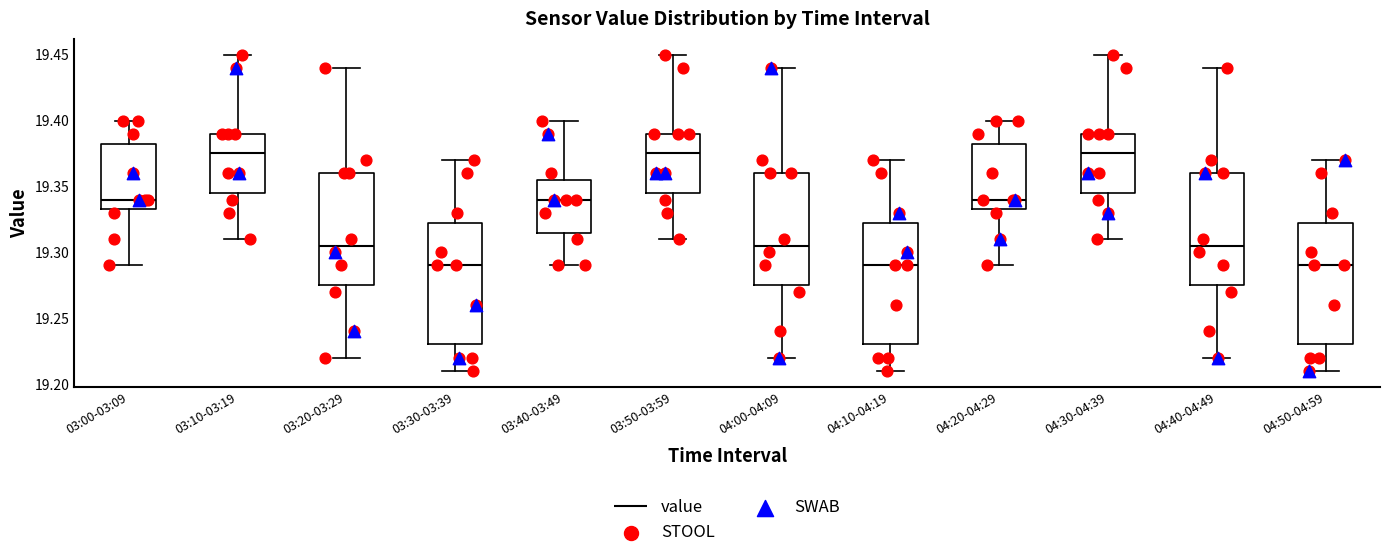

Reading left to right, read every box against the y-axis: the position of its median line, the range the box covers, and the ends of its whiskers. The values are not printed on the chart, so give them approximately, as read against the axis.

03:00-03:09: median 19.340, box 19.335 to 19.385, whiskers 19.290 to 19.400
03:10-03:19: median 19.375, box 19.345 to 19.390, whiskers 19.310 to 19.450
03:20-03:29: median 19.305, box 19.275 to 19.360, whiskers 19.220 to 19.440
03:30-03:39: median 19.290, box 19.230 to 19.325, whiskers 19.210 to 19.370
03:40-03:49: median 19.340, box 19.315 to 19.355, whiskers 19.290 to 19.400
03:50-03:59: median 19.375, box 19.345 to 19.390, whiskers 19.310 to 19.450
04:00-04:09: median 19.305, box 19.275 to 19.360, whiskers 19.220 to 19.440
04:10-04:19: median 19.290, box 19.230 to 19.325, whiskers 19.210 to 19.370
04:20-04:29: median 19.340, box 19.335 to 19.385, whiskers 19.290 to 19.400
04:30-04:39: median 19.375, box 19.345 to 19.390, whiskers 19.310 to 19.450
04:40-04:49: median 19.305, box 19.275 to 19.360, whiskers 19.220 to 19.440
04:50-04:59: median 19.290, box 19.230 to 19.325, whiskers 19.210 to 19.370